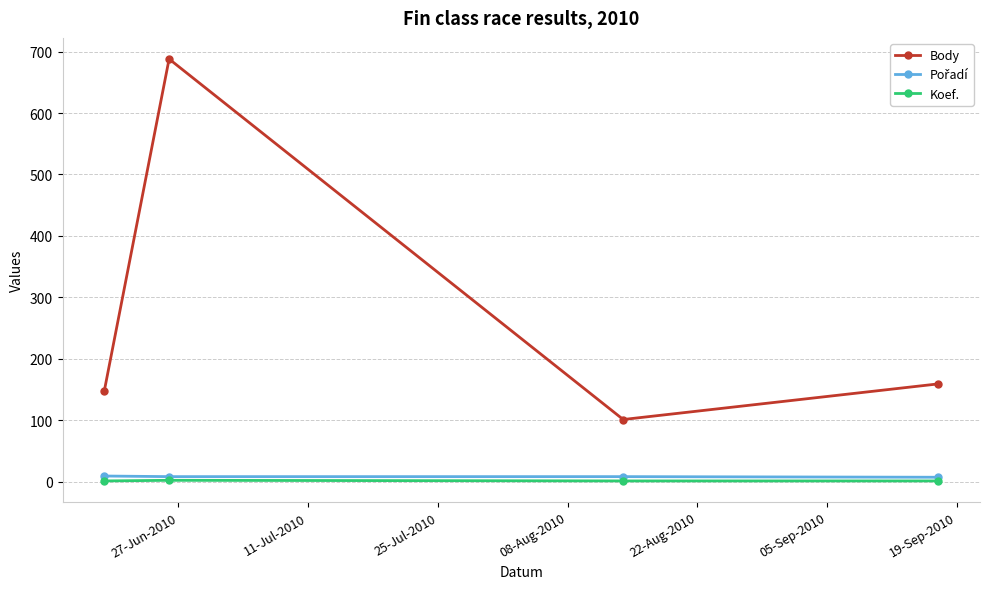

True or false: Koef. and Body cross at least once.

False